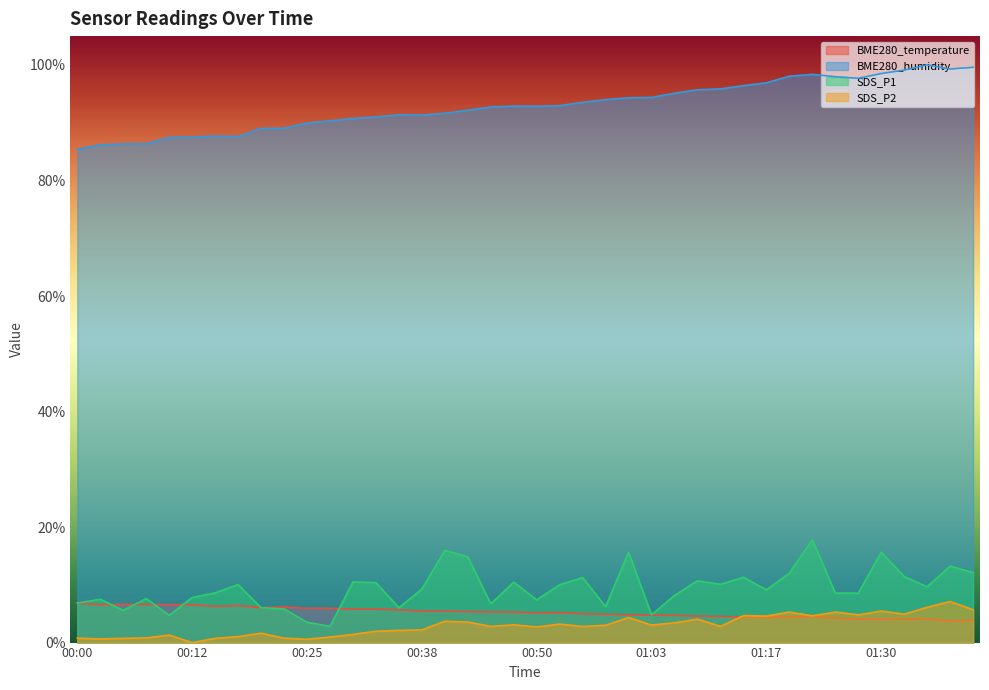

Is the value of BME280_humidity at 00:02 greater than the value of SDS_P2 at 00:15?

Yes